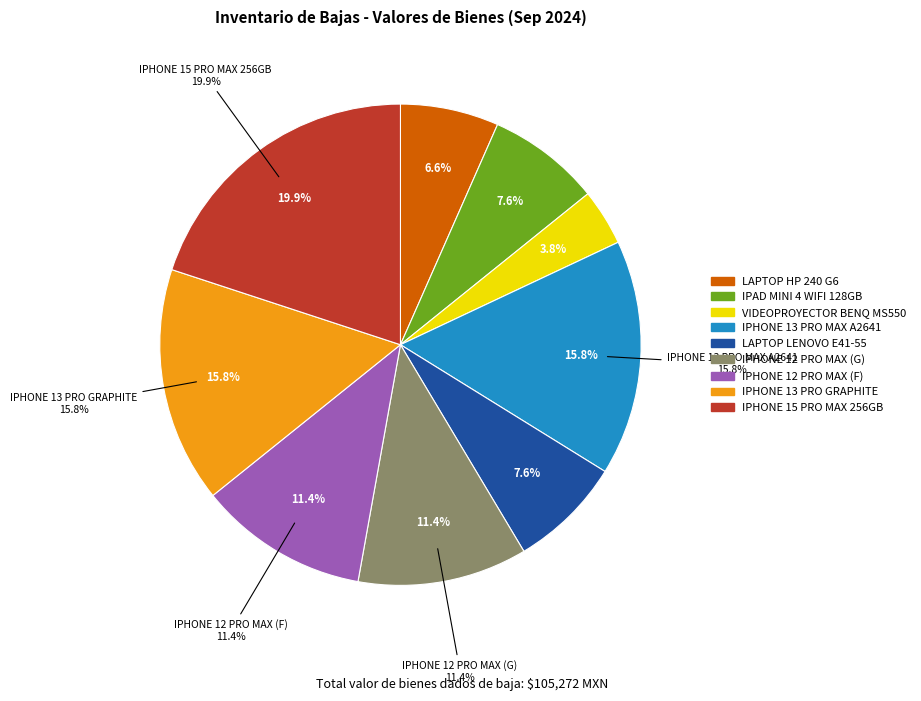

Count the number of slices in the pie.

9